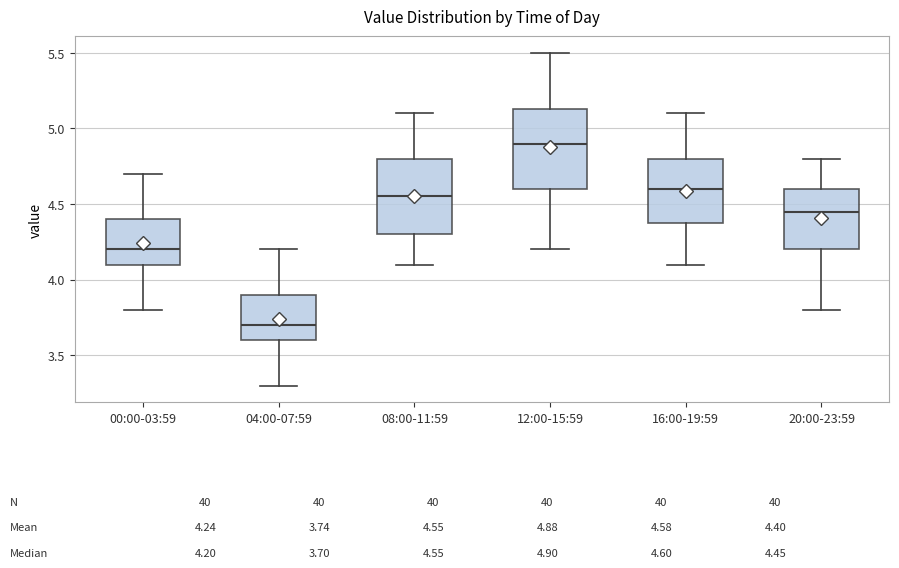

Which box has the highest median line?

12:00-15:59